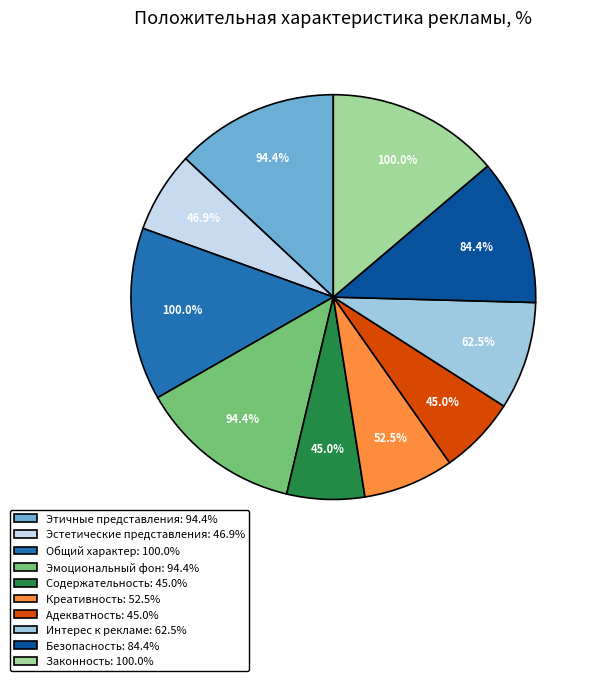

Does Эмоциональный фон account for over 50% of the chart?

No